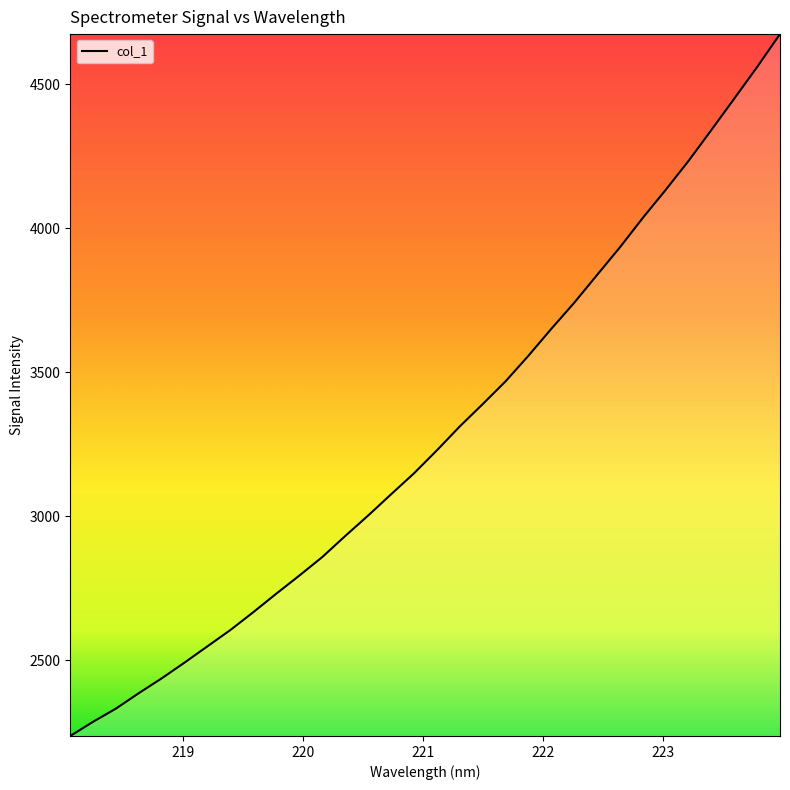

How many data points are less than 3228?

16